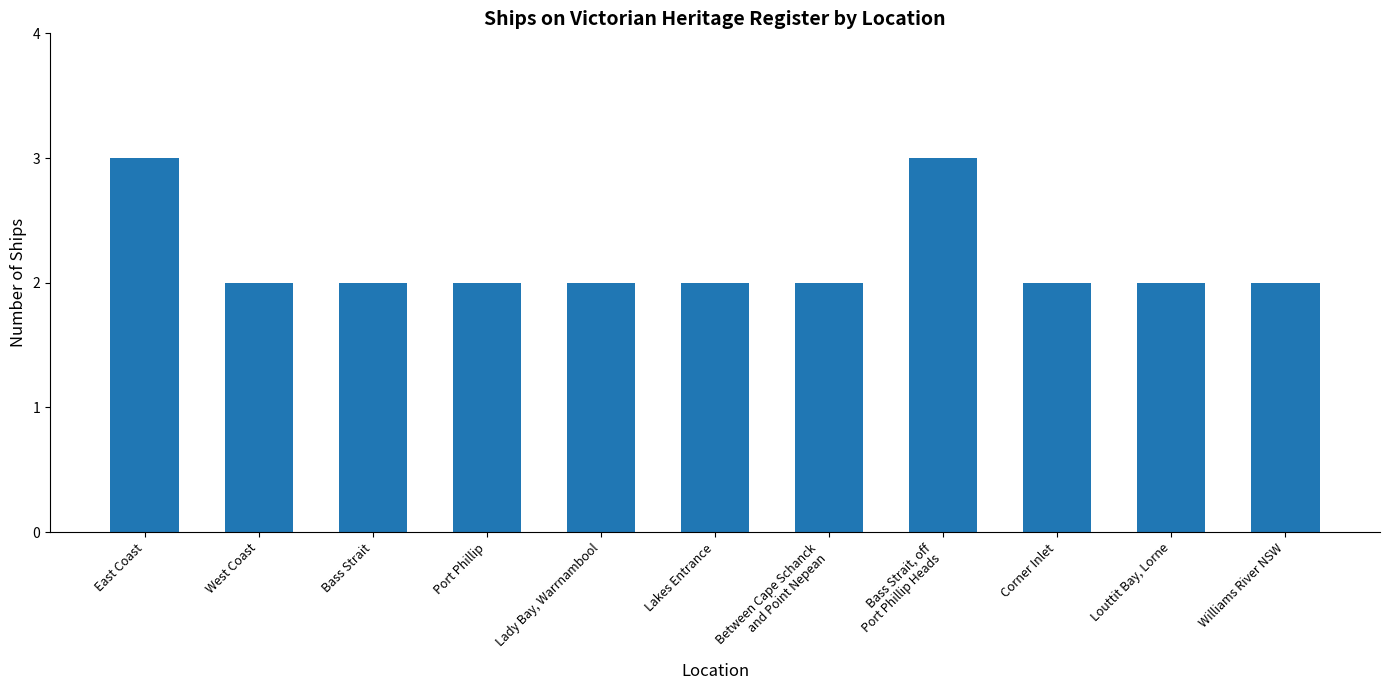

What position from the left is Between Cape Schanck
and Point Nepean?

7